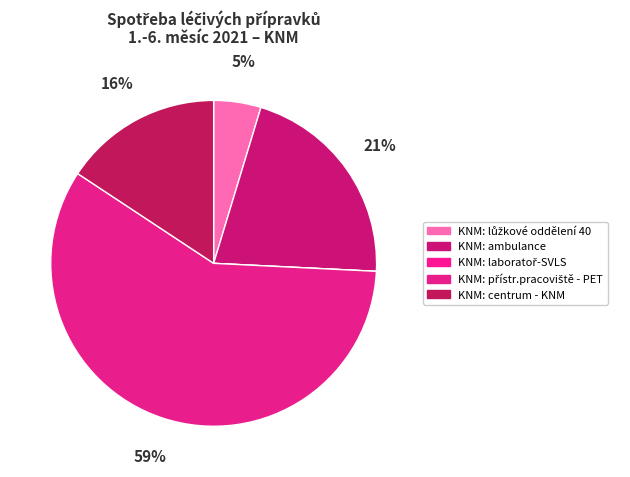

Is there a majority slice in this chart?

Yes